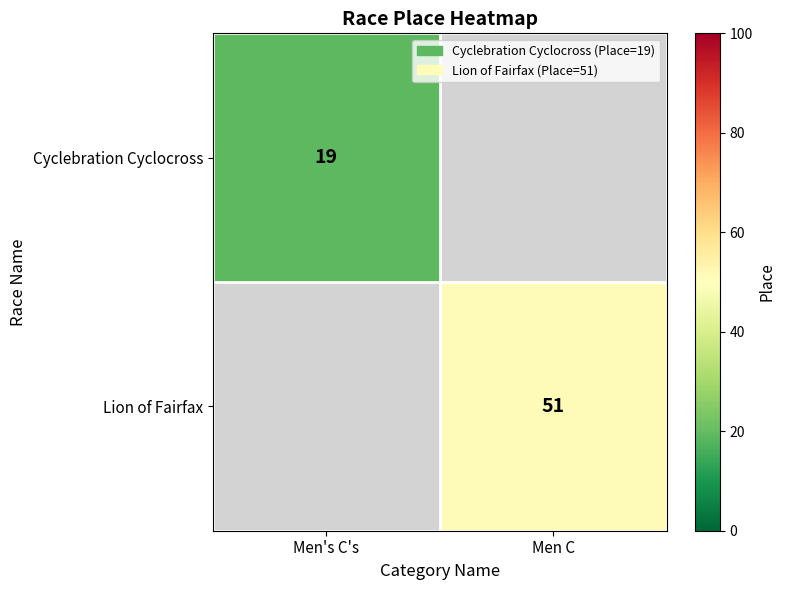

Is it true that Cyclebration Cyclocross equals 19 at Men's C's?

True